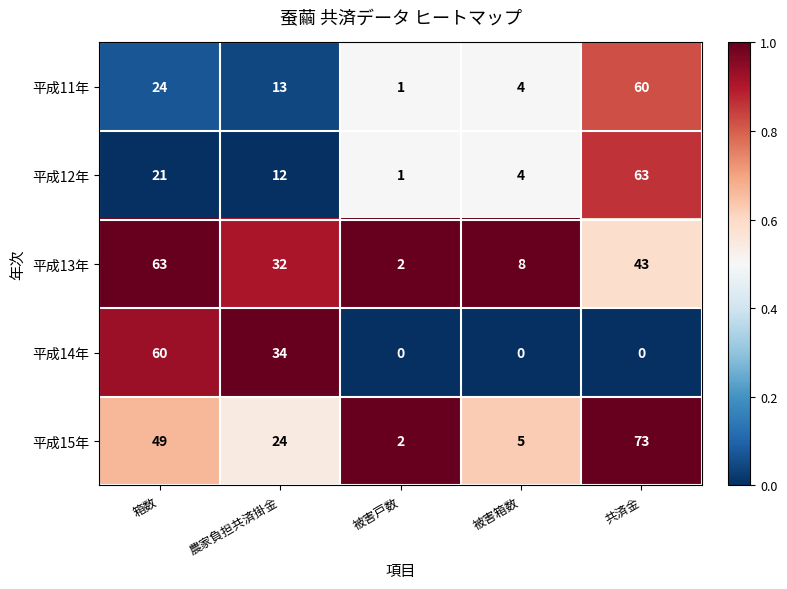

Reading left to right, extract all data points from this chart.

平成11年: 24	13	1	4	60
平成12年: 21	12	1	4	63
平成13年: 63	32	2	8	43
平成14年: 60	34	0	0	0
平成15年: 49	24	2	5	73